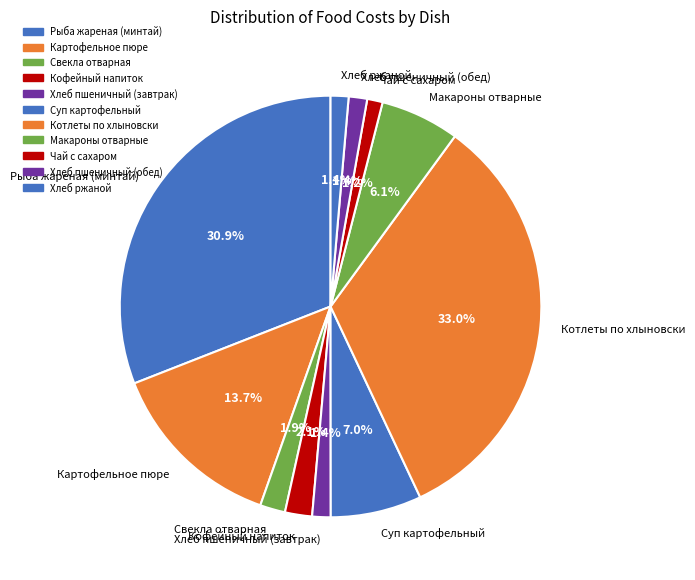

Is the sum of Макароны отварные and Котлеты по хлыновски greater than half?

No